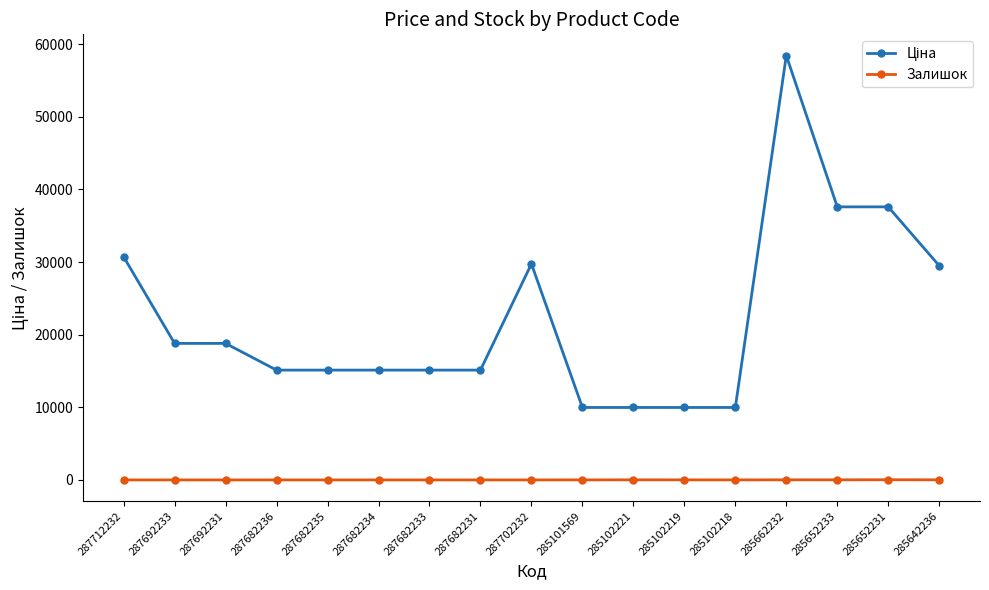

True or false: Залишок has a value of 14.0 at 285642236.

True